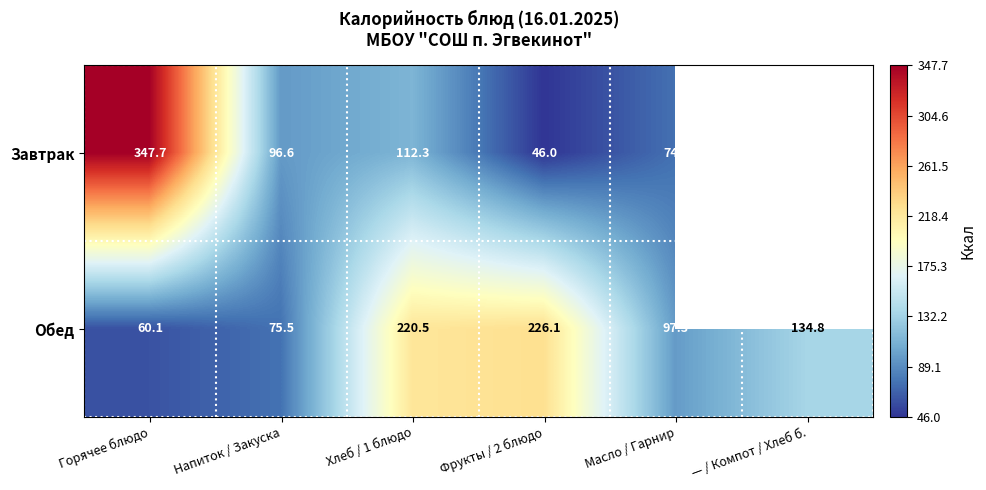

Is the value of Обед at Масло / Гарнир greater than the value of Завтрак at Горячее блюдо?

No